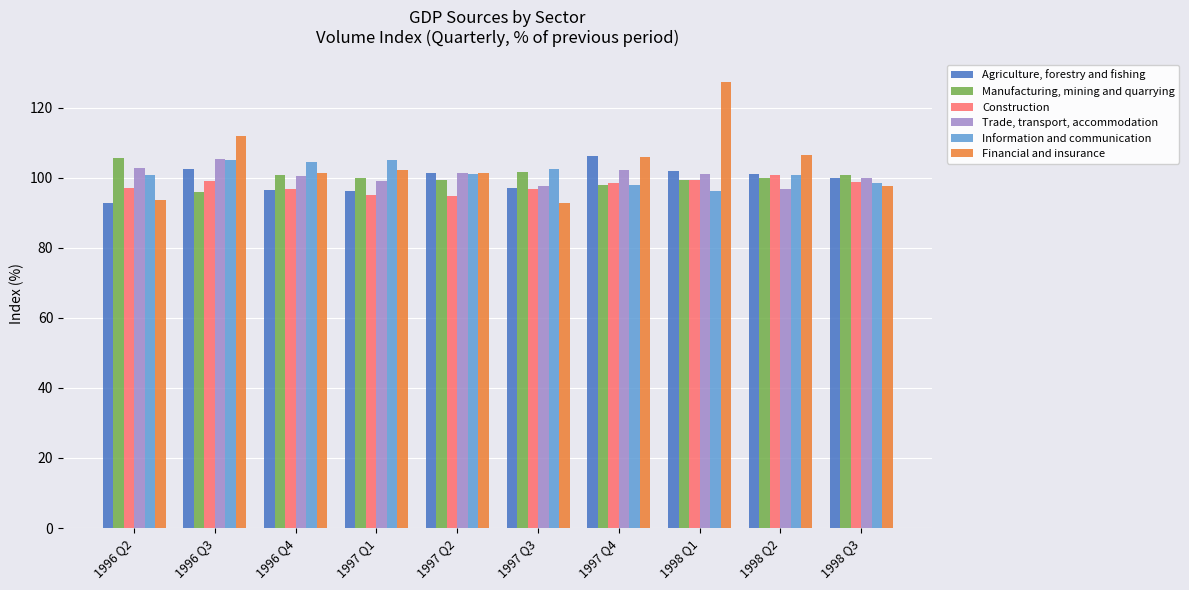

Which category has the lowest value in the Information and communication series?

1998 Q1